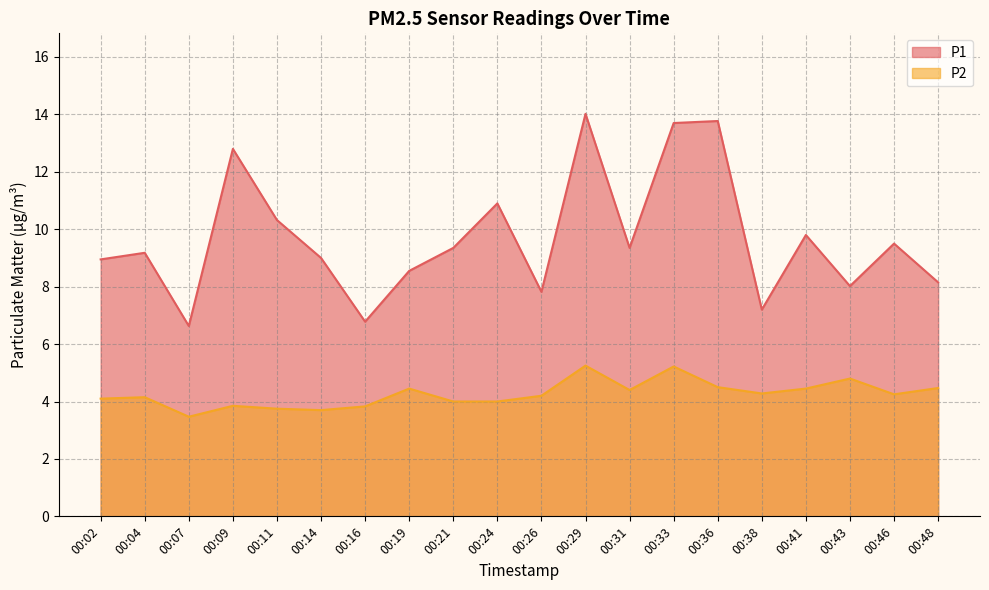

Where is P1 nearest to the value 10?

00:41